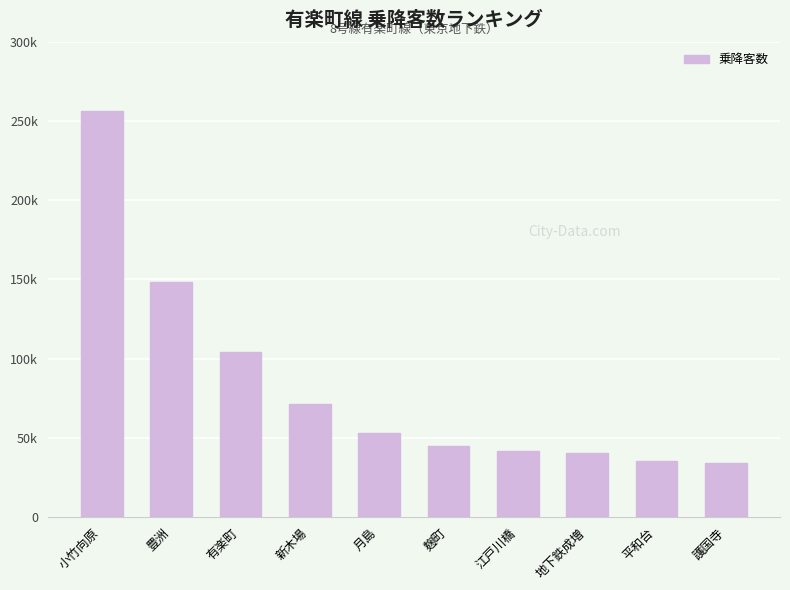

Does the chart contain any negative values?

No